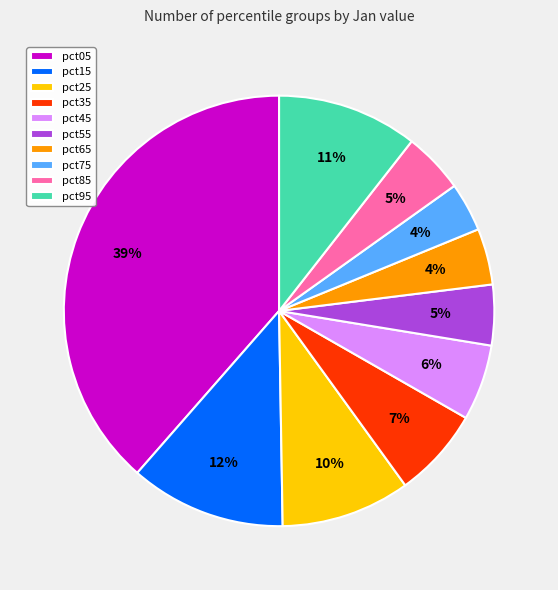

What is the largest slice in the pie chart?

pct05